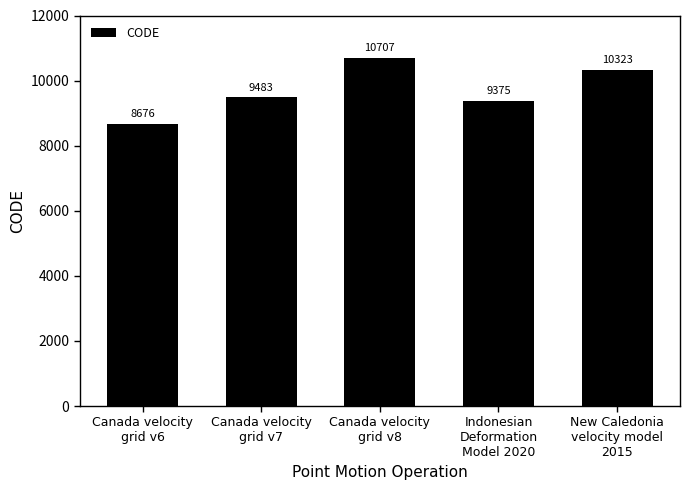

What is the value of the 5th bar from the left?

10323